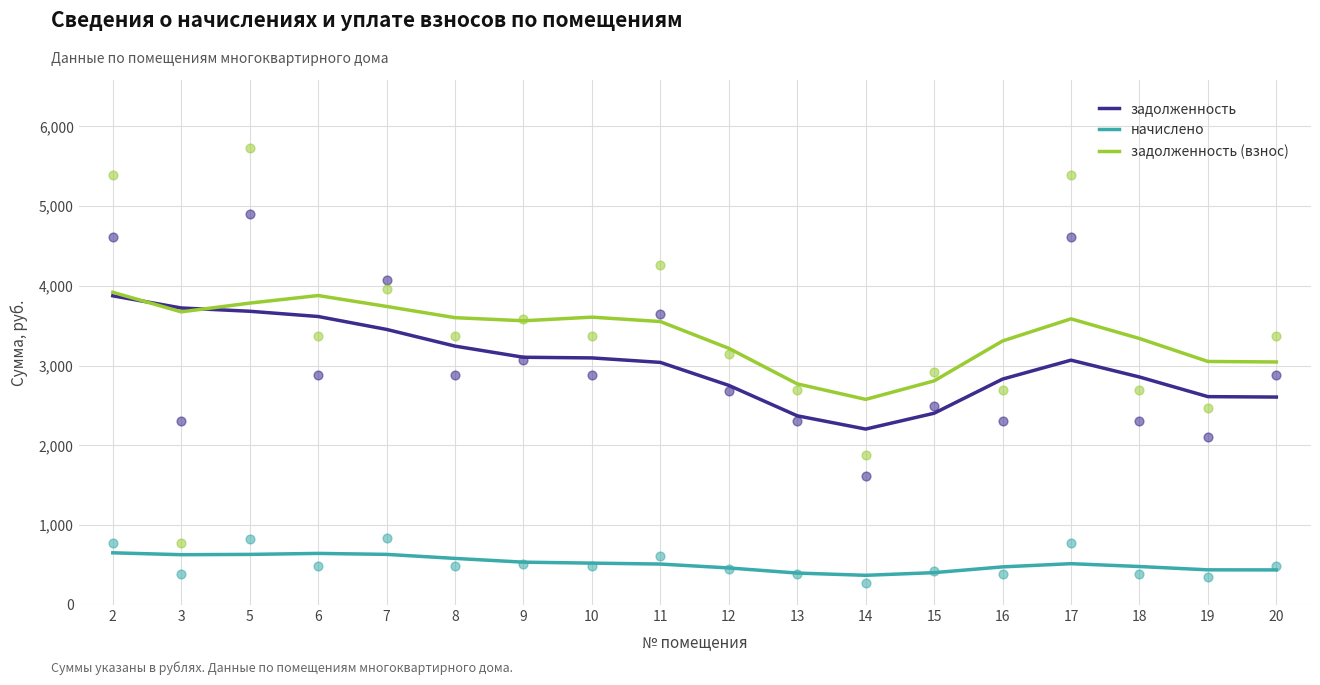

Which series contains the highest Y value?

задолженность (взнос)